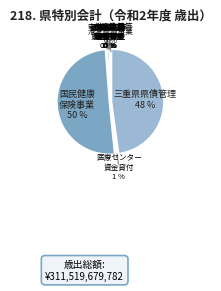

What percentage is NOT represented by 三重県中小企業者等支援資金貸付事業等?

99.9%